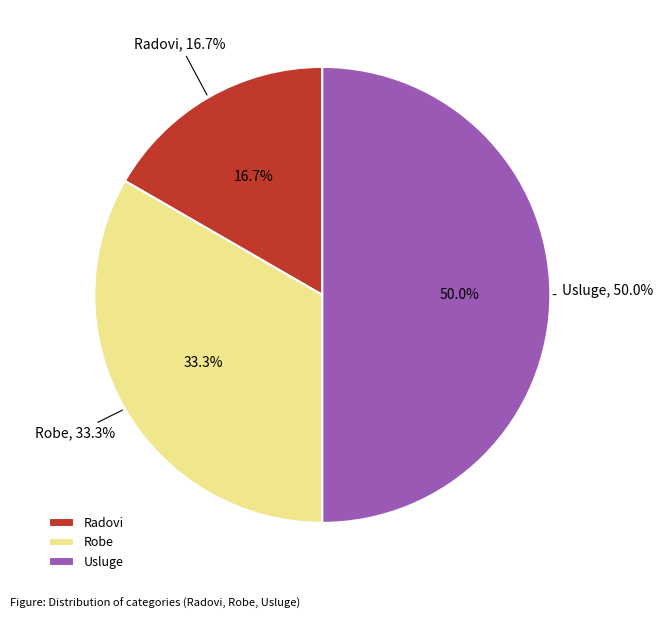

To the nearest percent, what is the difference between the largest and smallest slice percentages?

33%